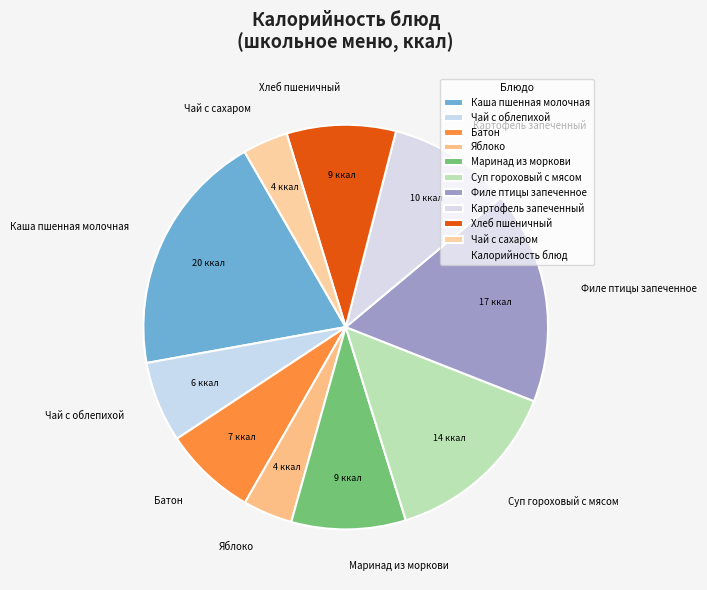

What is the ratio of the value at Каша пшенная молочная to the value at Батон?

2.6